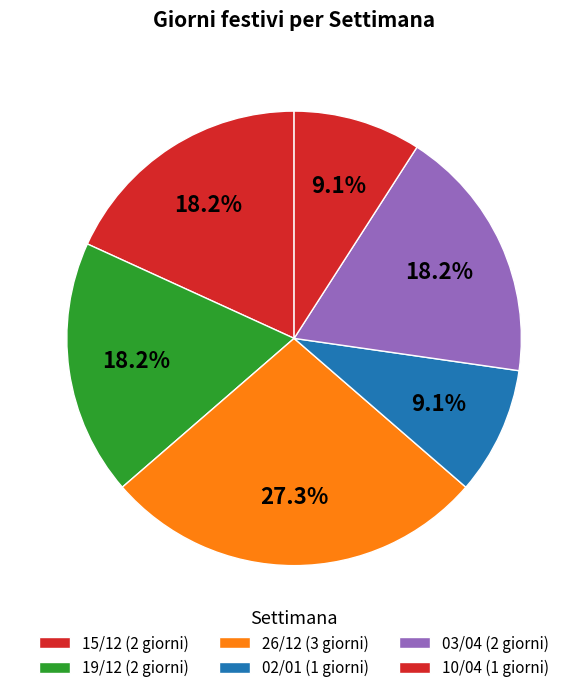

Is there any slice that represents more than half of the pie?

No